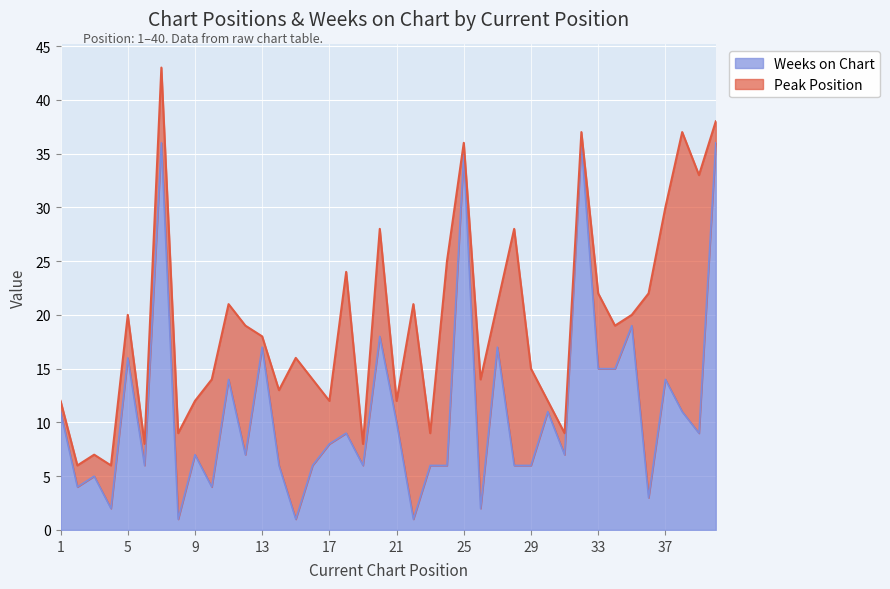

What is the difference between the values at 6 and 12?

1